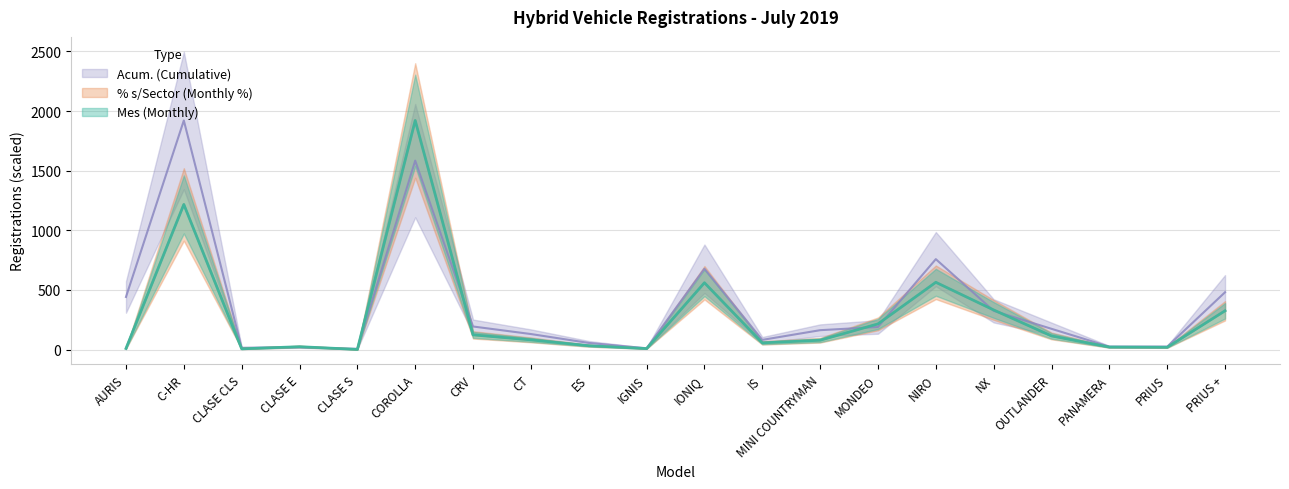

True or false: % s/Sector (Monthly %) has a value of 46.9 at ES.

False